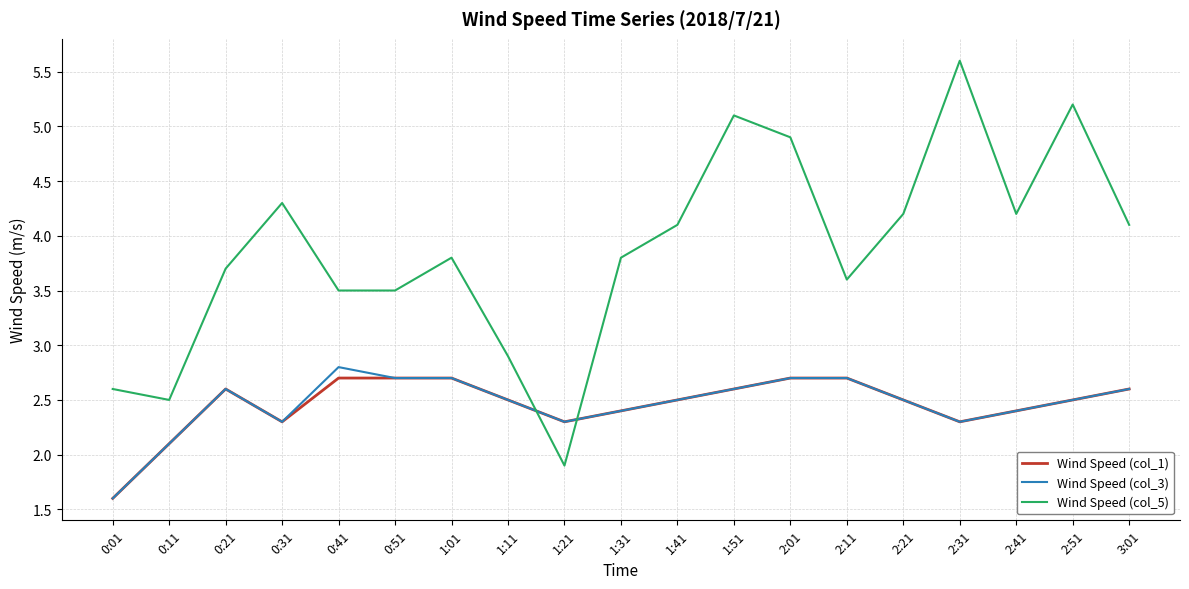

At which category does Wind Speed (col_1) reach its first local valley?

0:31